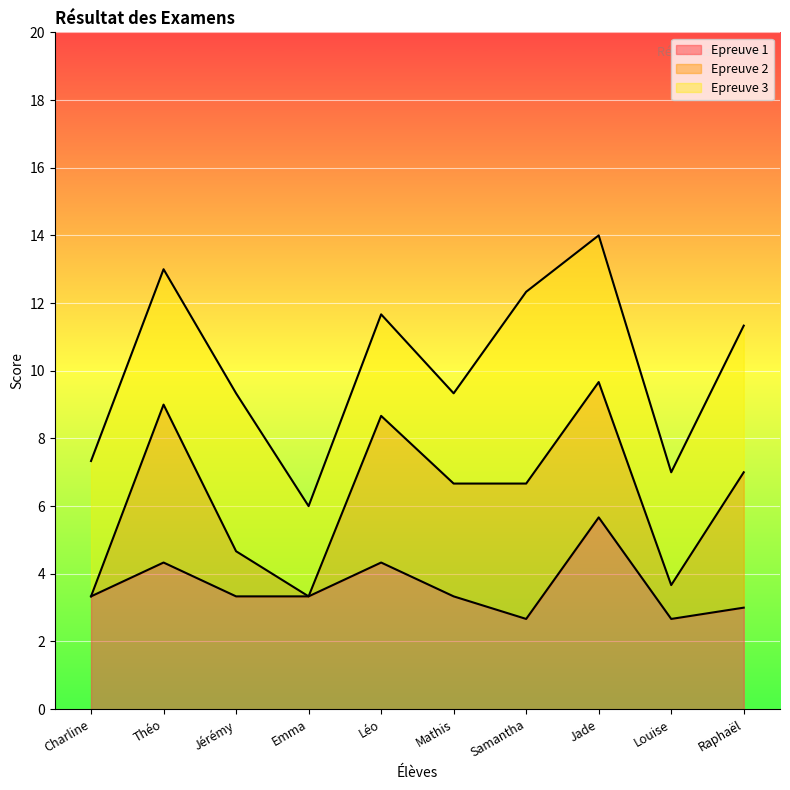

Count the Epreuve 3 values in the range 9 to 13.

6